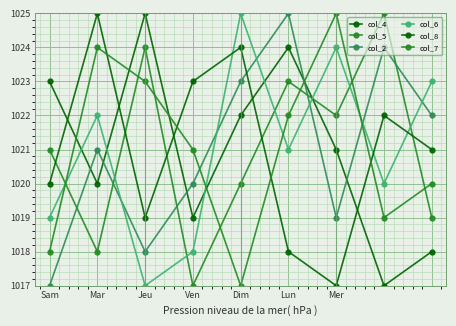

Which label corresponds to the smallest value in the chart?

7